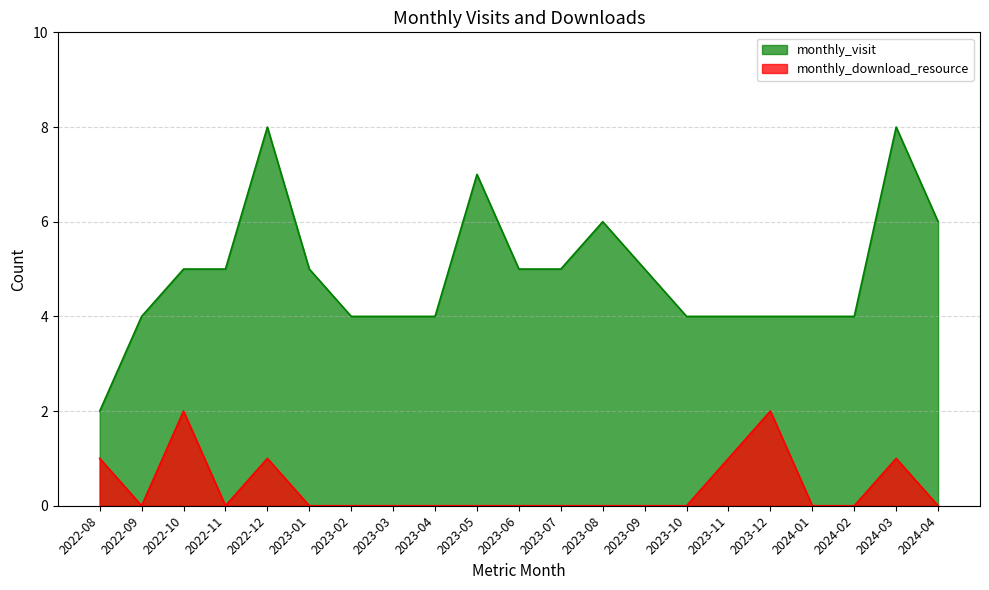

True or false: monthly_visit has more than 2 points higher than both neighbors.

True